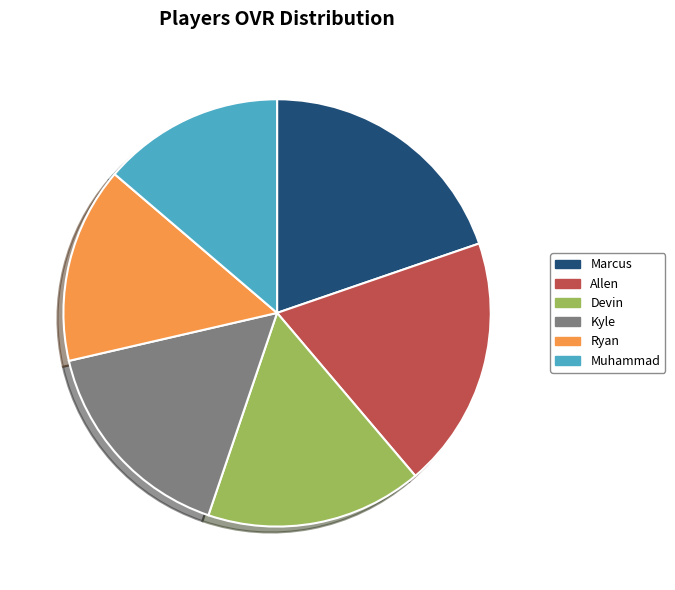

Which category has the smallest portion of the pie?

Muhammad